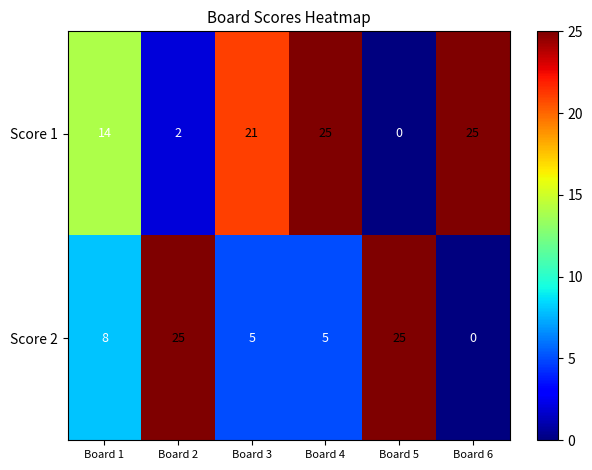

Reading right to left, transcribe all the data shown in this chart.

Score 1: 25	0	25	21	2	14
Score 2: 0	25	5	5	25	8